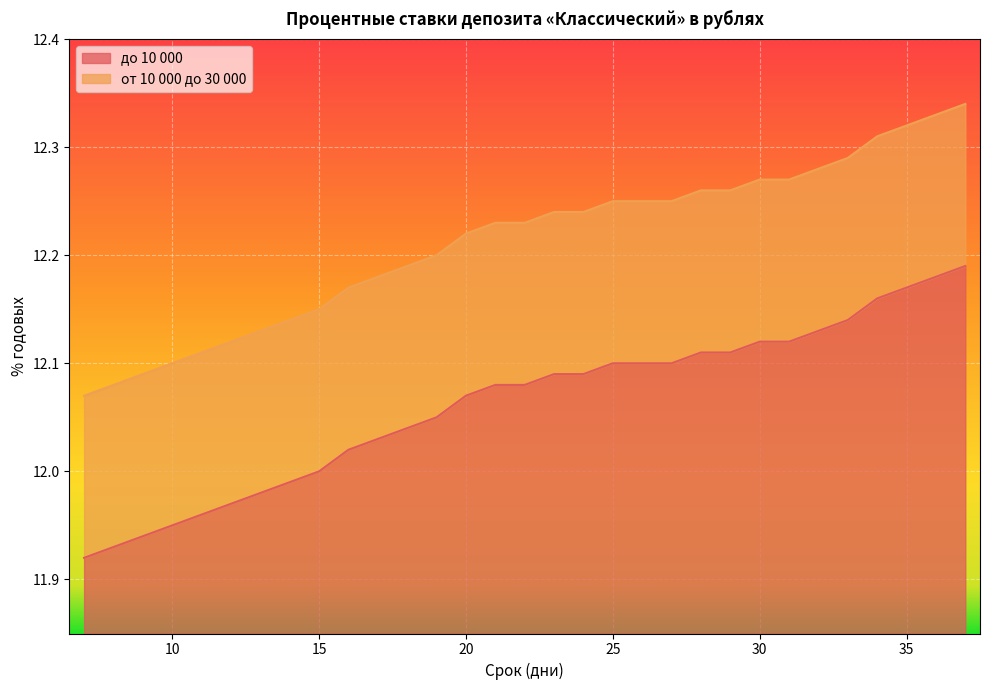

True or false: от 10 000 до 30 000 and до 10 000 cross at least once.

False